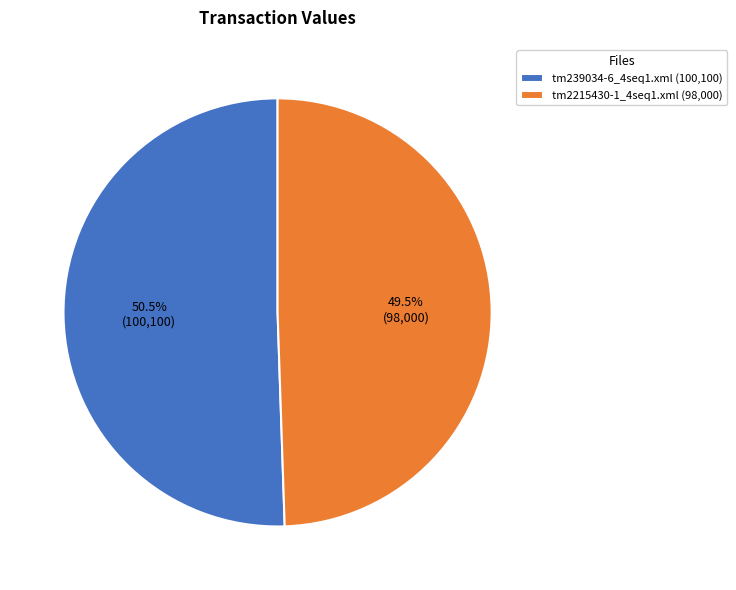

Which category has the smallest portion of the pie?

tm2215430-1_4seq1.xml